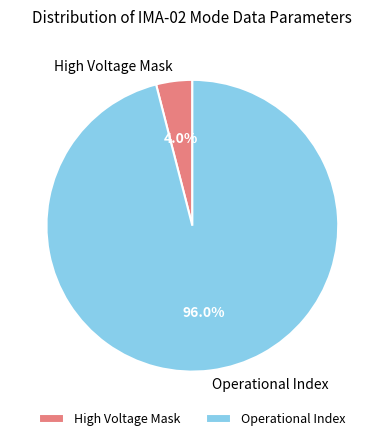

Between High Voltage Mask and Operational Index, which is larger?

Operational Index